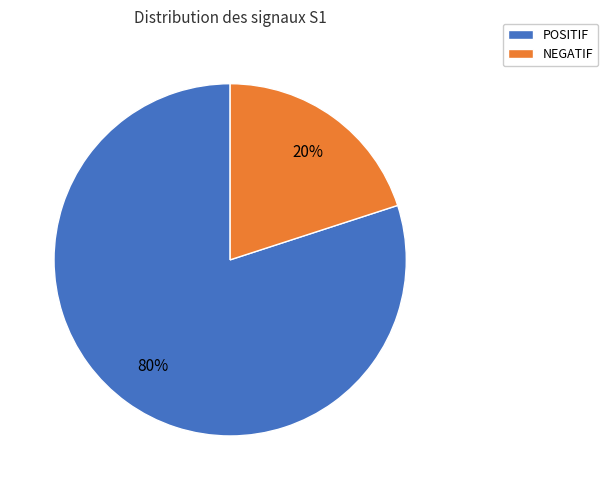

What percentage is the POSITIF slice, to the nearest percent?

80%